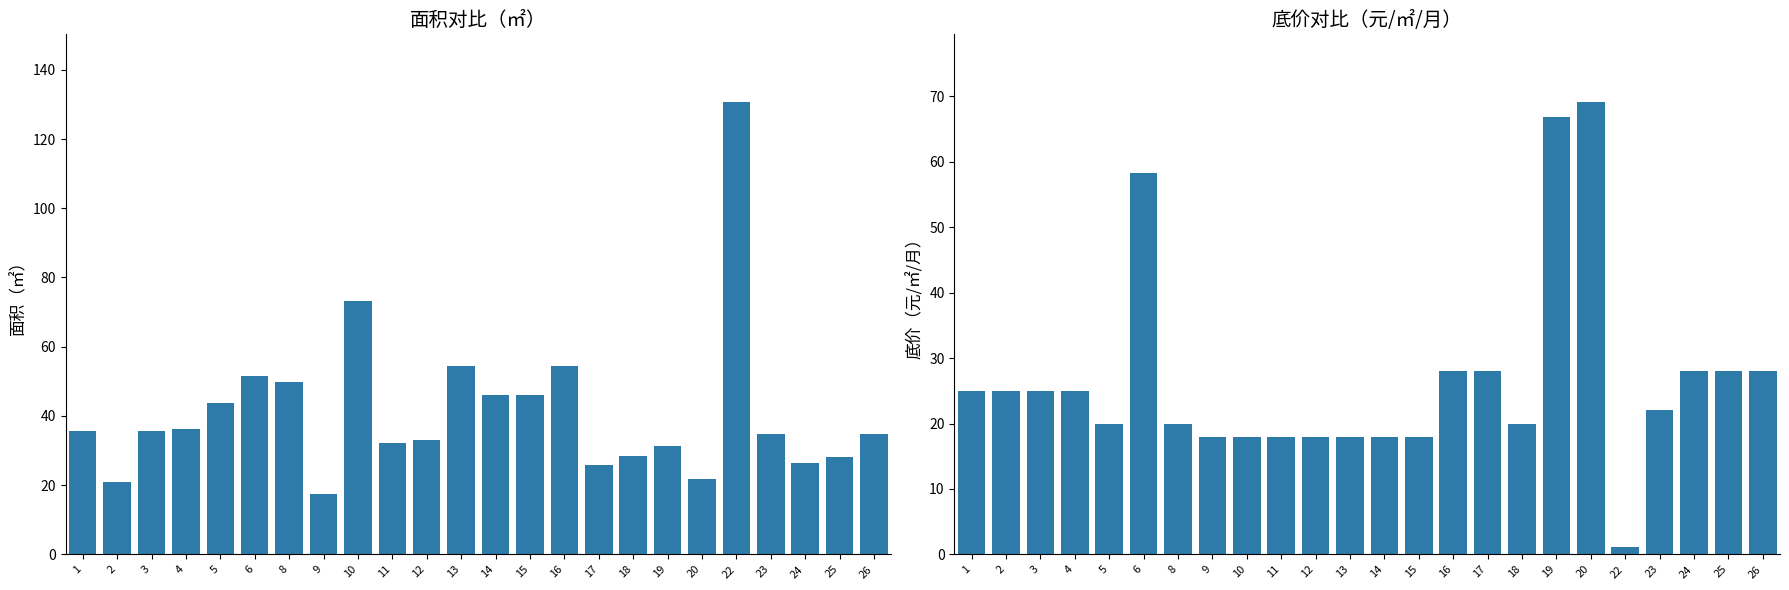

What is the sum of the 面积（㎡） values at 15 and 18?

74.5